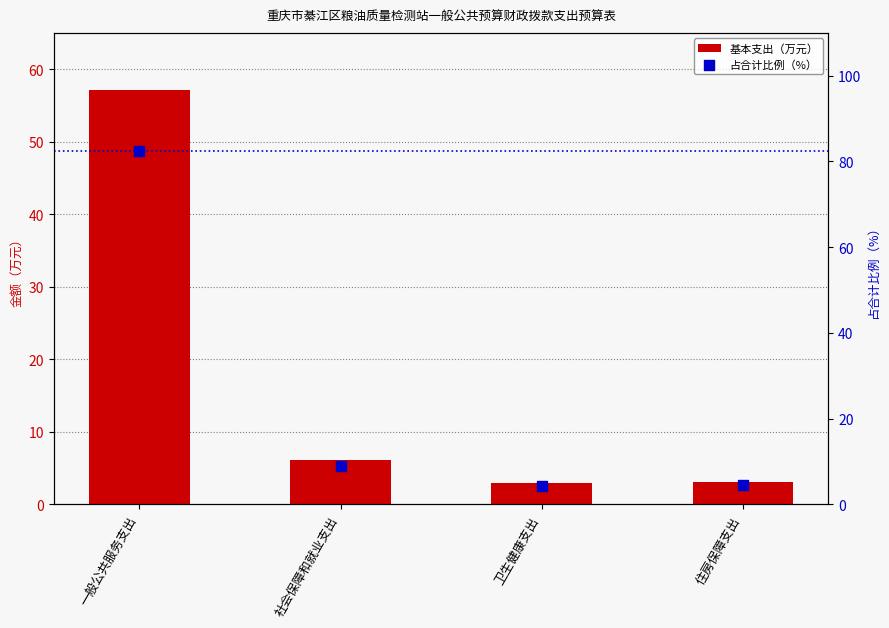

At which category is the sum across all series the highest?

一般公共服务支出